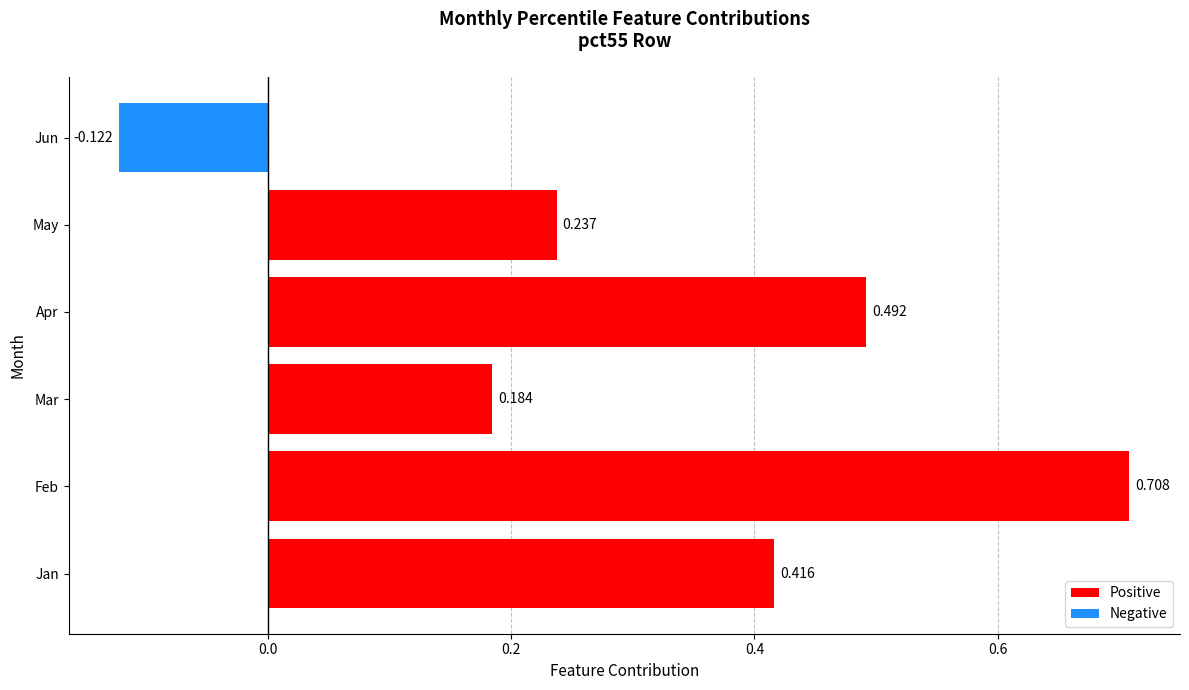

Rank the categories by value from lowest to highest.

Jun, Mar, May, Jan, Apr, Feb